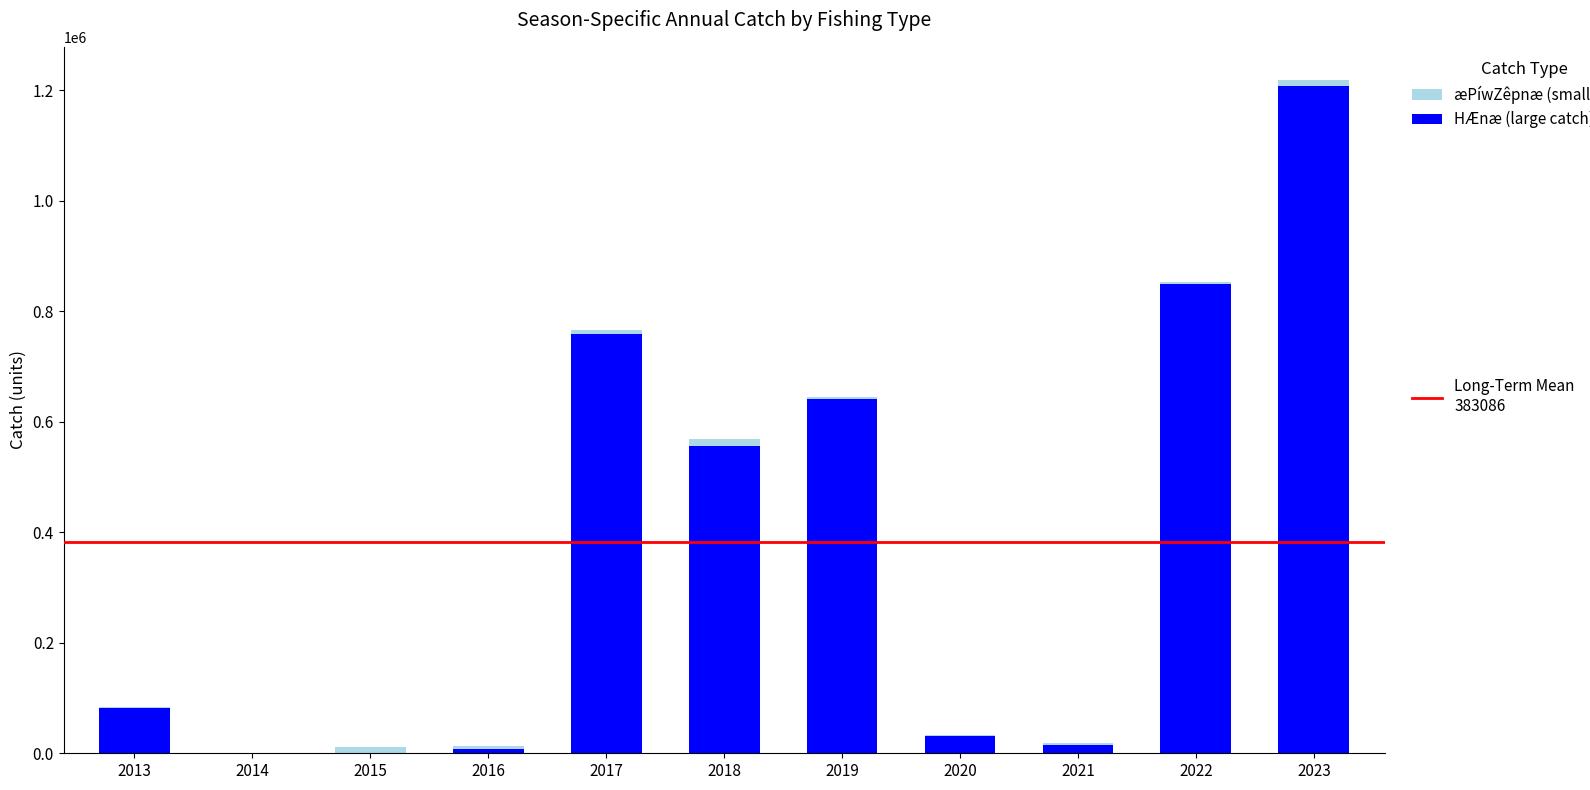

At which category is the sum across all series the highest?

2023